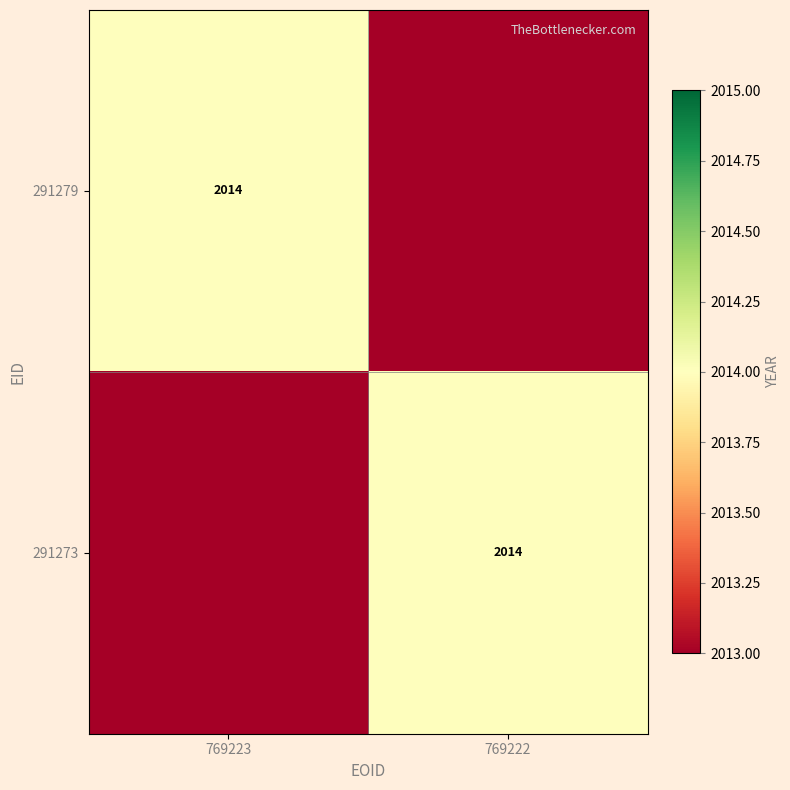

True or false: 291279 has a value of 2754 at 769223.

False